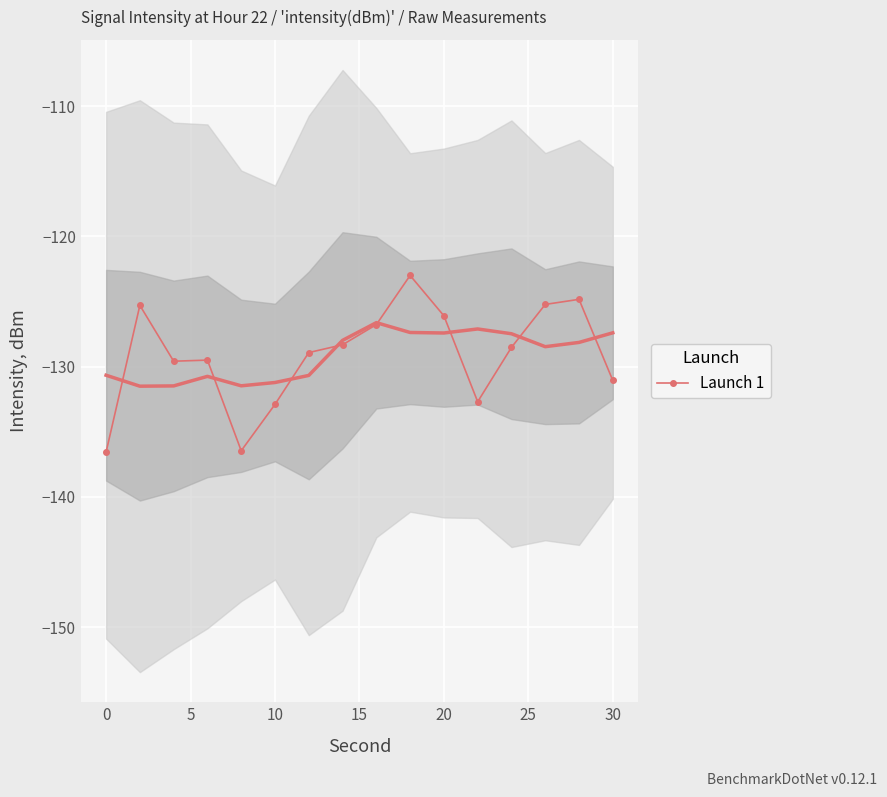

What is the minimum value for Launch 1?

-136.6